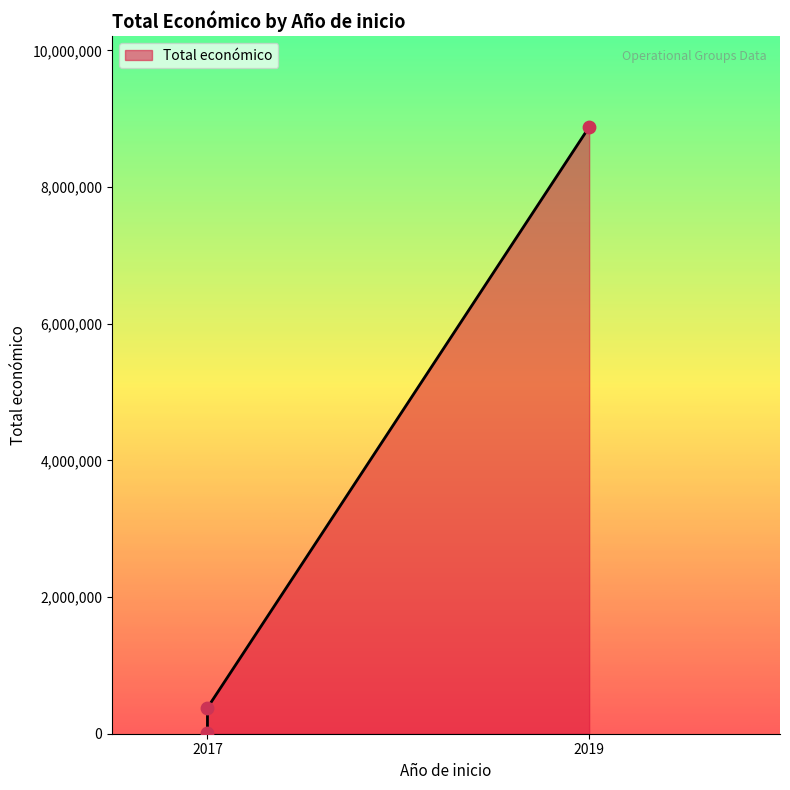

What is the change in value from 2019 (Social Footprint) to 2017 (Virtual Space)?

-8497886